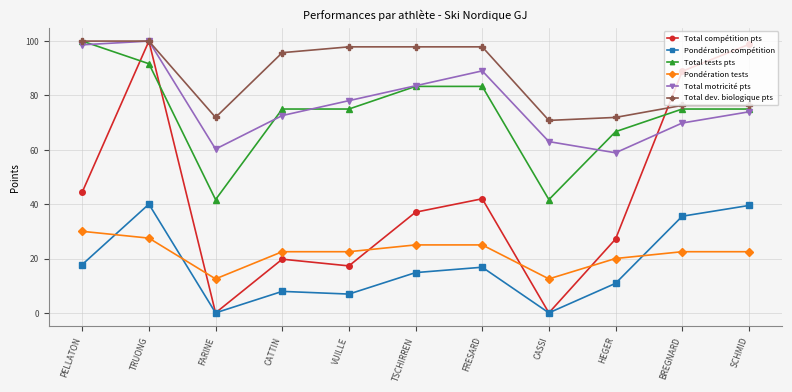

Is it true that Total motricité pts equals 72.6 at CATTIN?

True